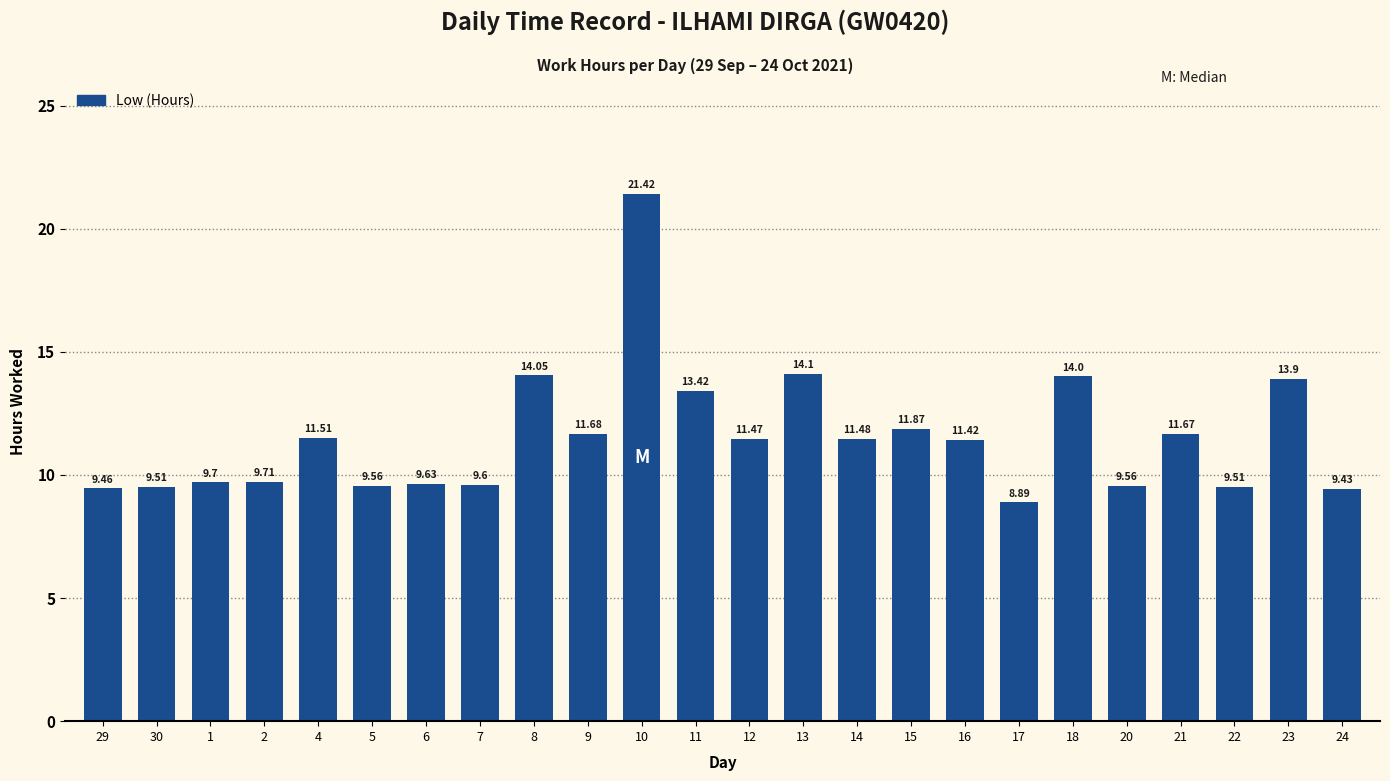

Is it true that the value at 21 is 11.7?

True